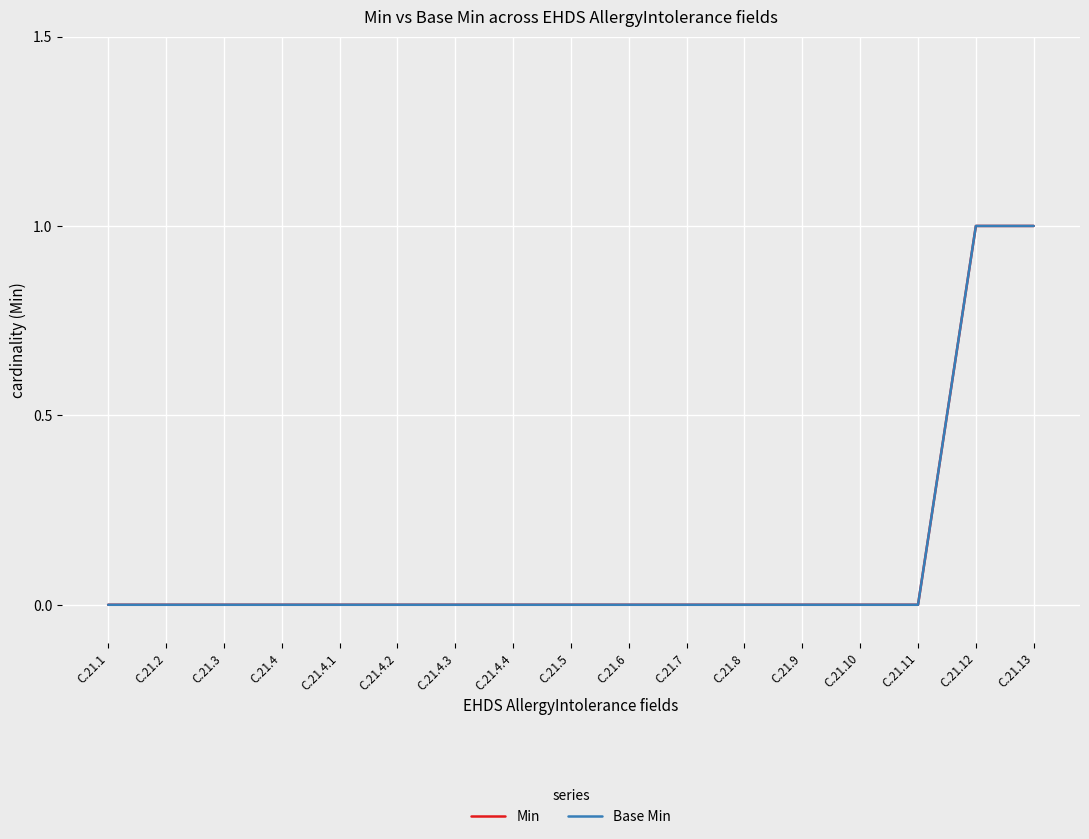

Which category has the lowest value in the Base Min series?

C.21.1